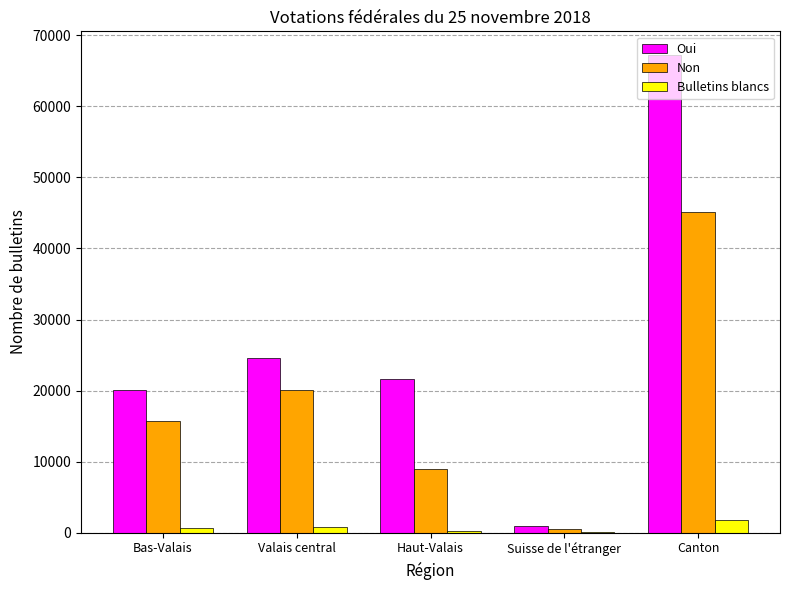

What is the sum of all Oui values?

134392